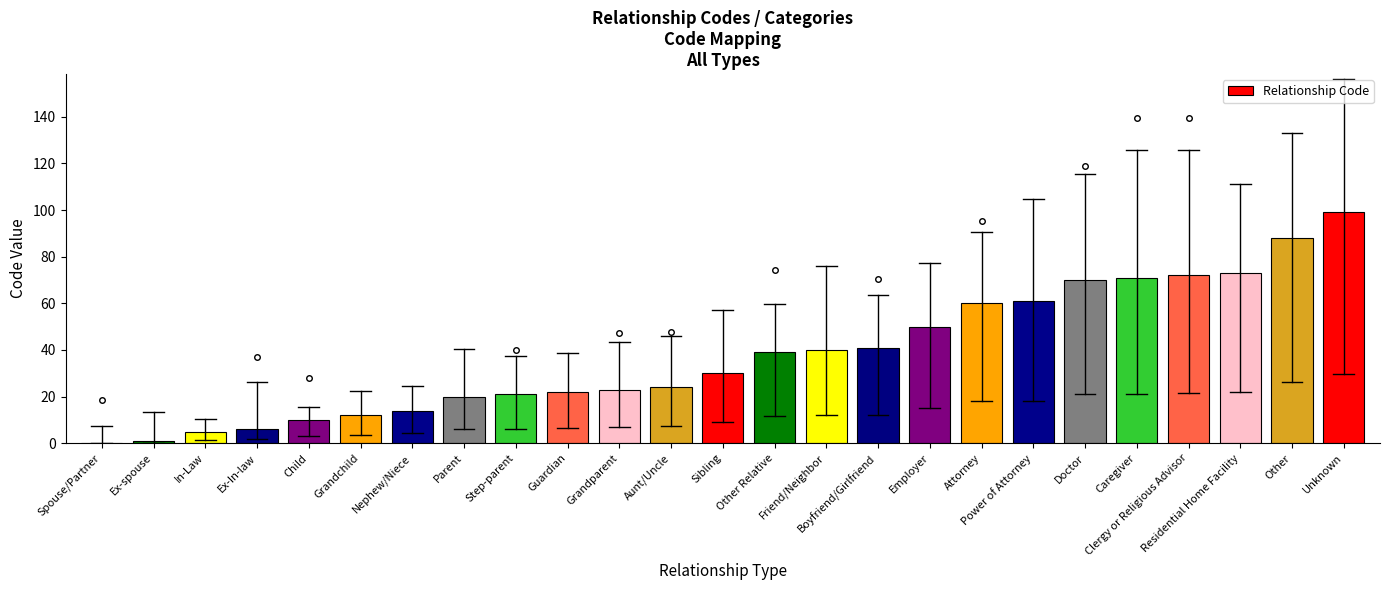

Reading left to right, what are all the values shown in this chart?

Spouse/Partner=0	Ex-spouse=1	In-Law=5	Ex-In-law=6	Child=10	Grandchild=12	Nephew/Niece=14	Parent=20	Step-parent=21	Guardian=22	Grandparent=23	Aunt/Uncle=24	Sibling=30	Other Relative=39	Friend/Neighbor=40	Boyfriend/Girlfriend=41	Employer=50	Attorney=60	Power of Attorney=61	Doctor=70	Caregiver=71	Clergy or Religious Advisor=72	Residential Home Facility=73	Other=88	Unknown=99